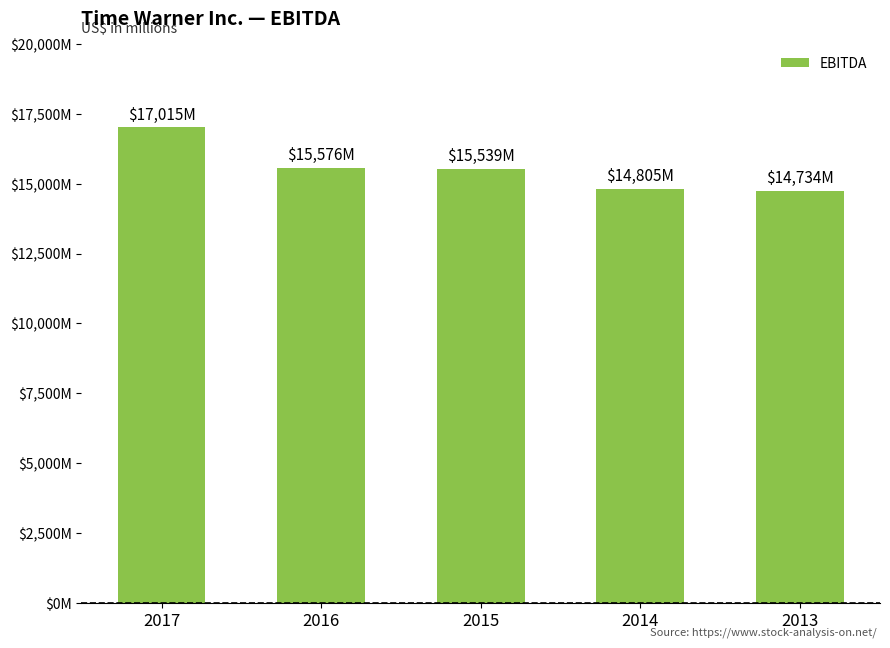

Are the bars horizontal?

No